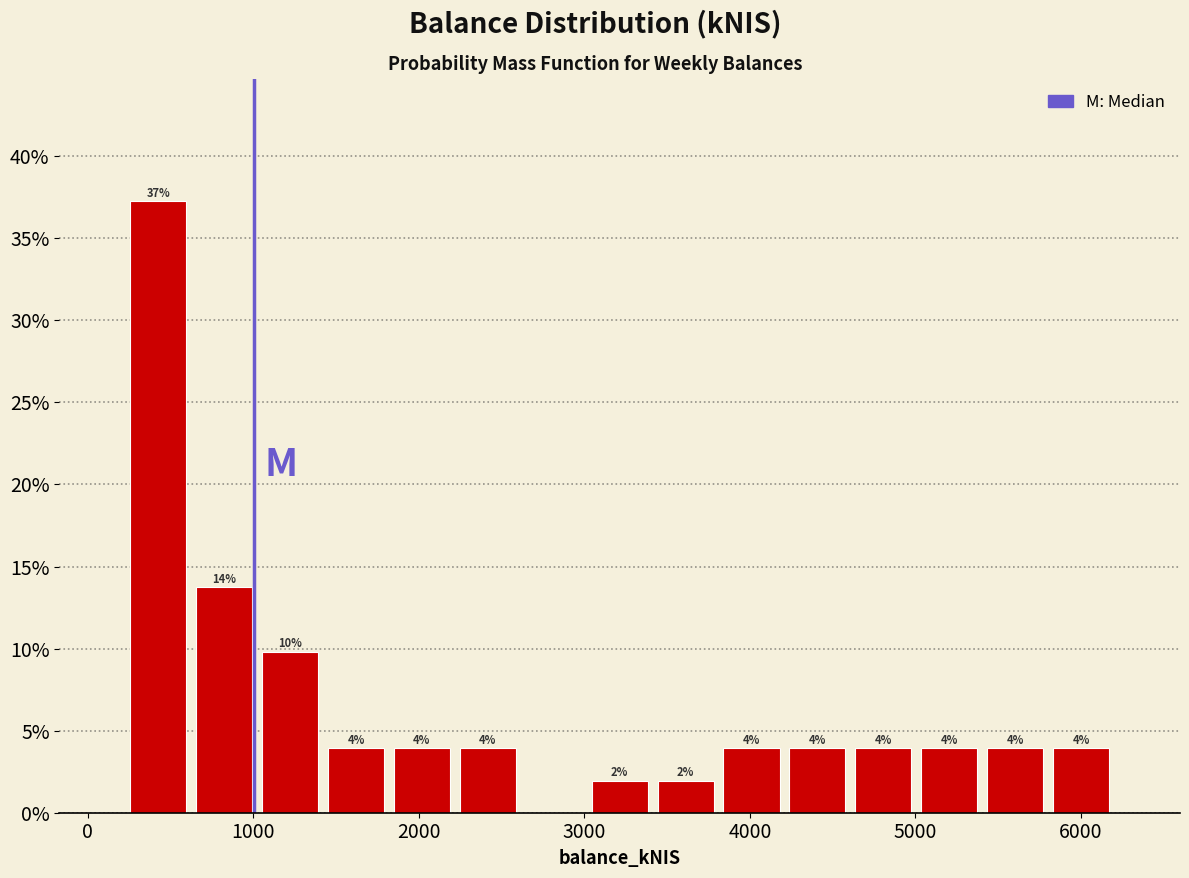

Around what value on the x-axis is the tallest bar? Give the approximate position of its centre, as read against the axis.

400